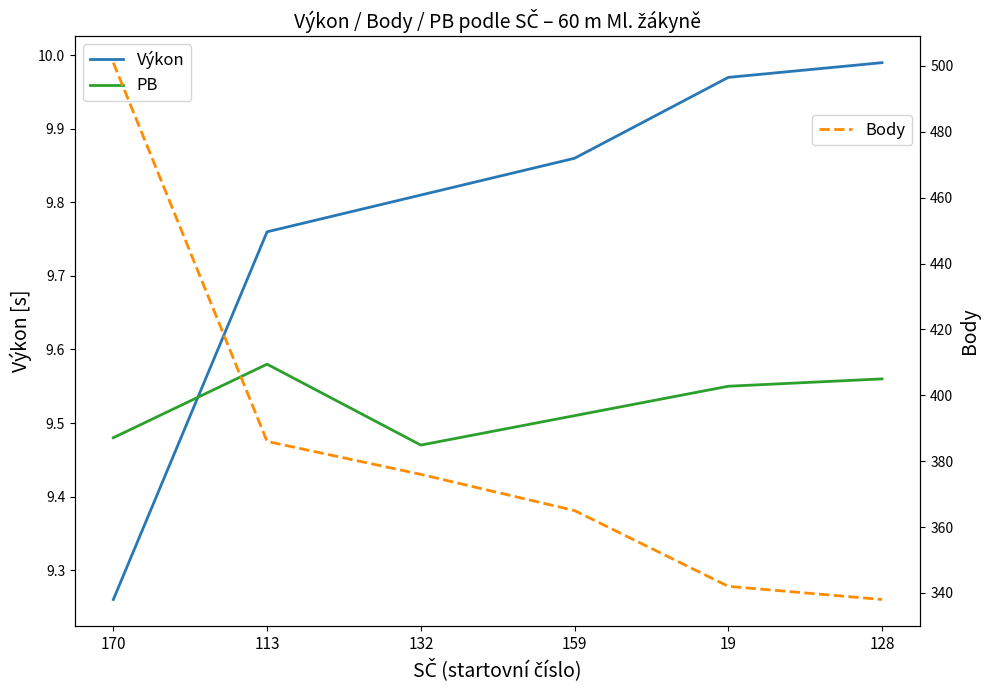

What is the sum of all PB values?

57.2